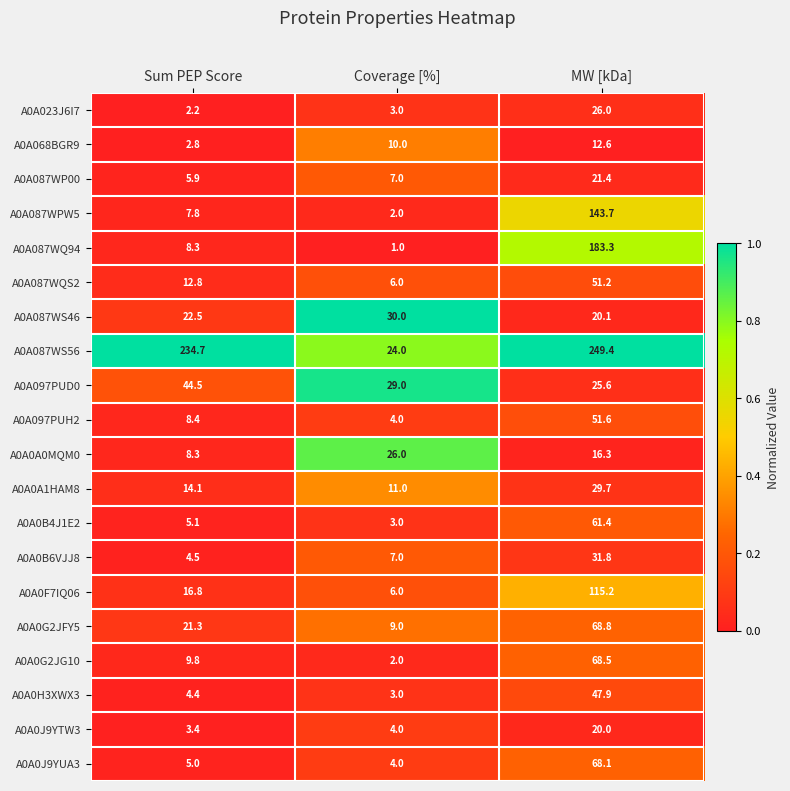

What is the difference between the A0A0H3XWX3 values at Sum PEP Score and MW [kDa]?

43.5